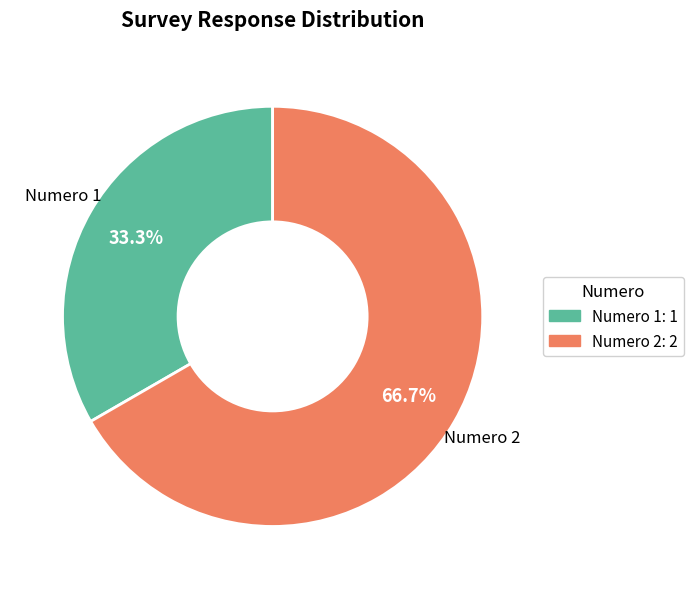

What portion of the pie excludes Numero 2: 2?

33.3%